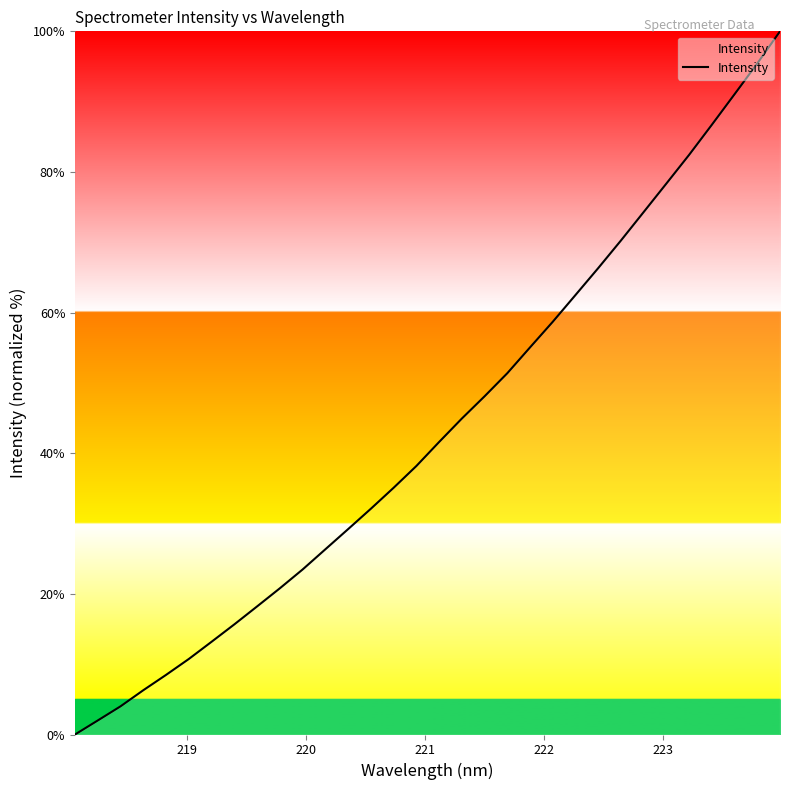

Reading left to right, transcribe all the data shown in this chart.

0.0	2.0	4.0	6.3	8.5	10.7	13.2	15.7	18.2	20.8	23.5	26.3	29.2	32.1	35.1	38.2	41.6	44.9	48.1	51.4	55.1	58.7	62.5	66.3	70.3	74.3	78.4	82.4	86.7	91.1	95.4	100.0